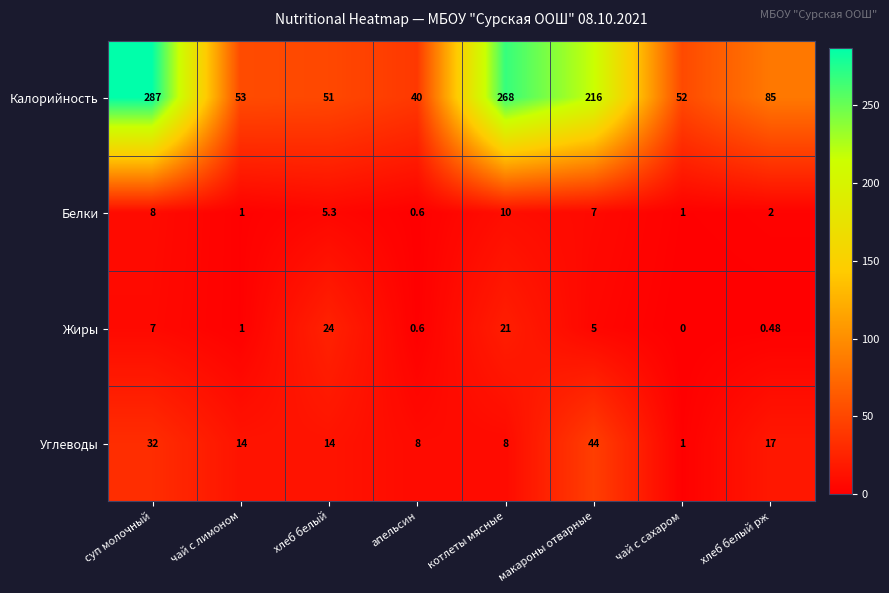

Which series has the largest total across all categories?

Калорийность